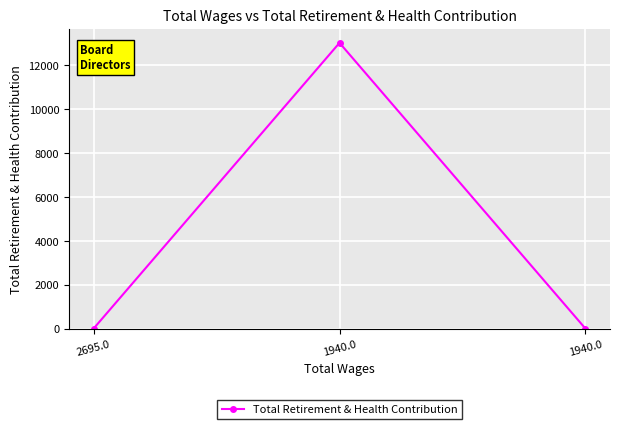

Rank the categories by value from lowest to highest.

2695.0, 1940.0, 1940.0